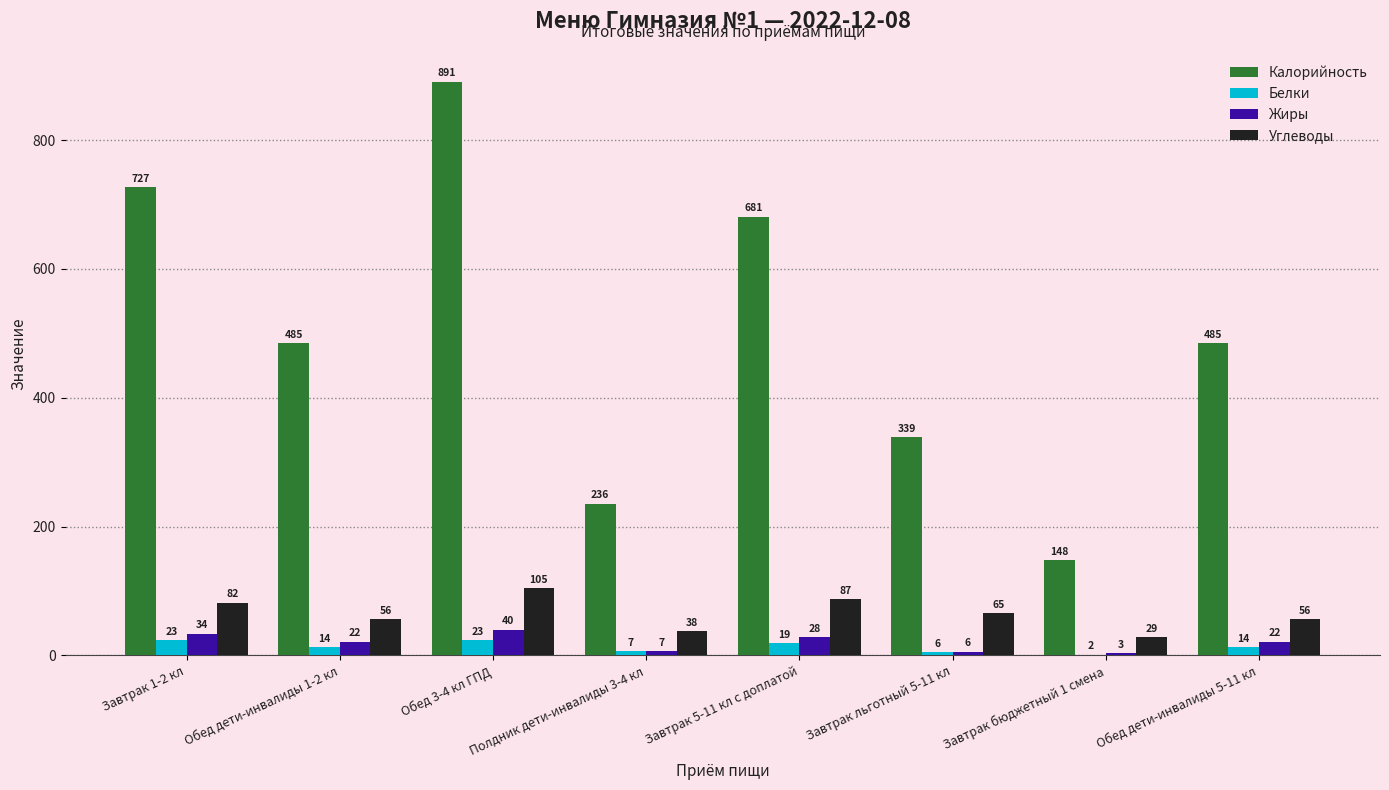

What are all the series names shown in the legend?

Калорийность, Белки, Жиры, Углеводы